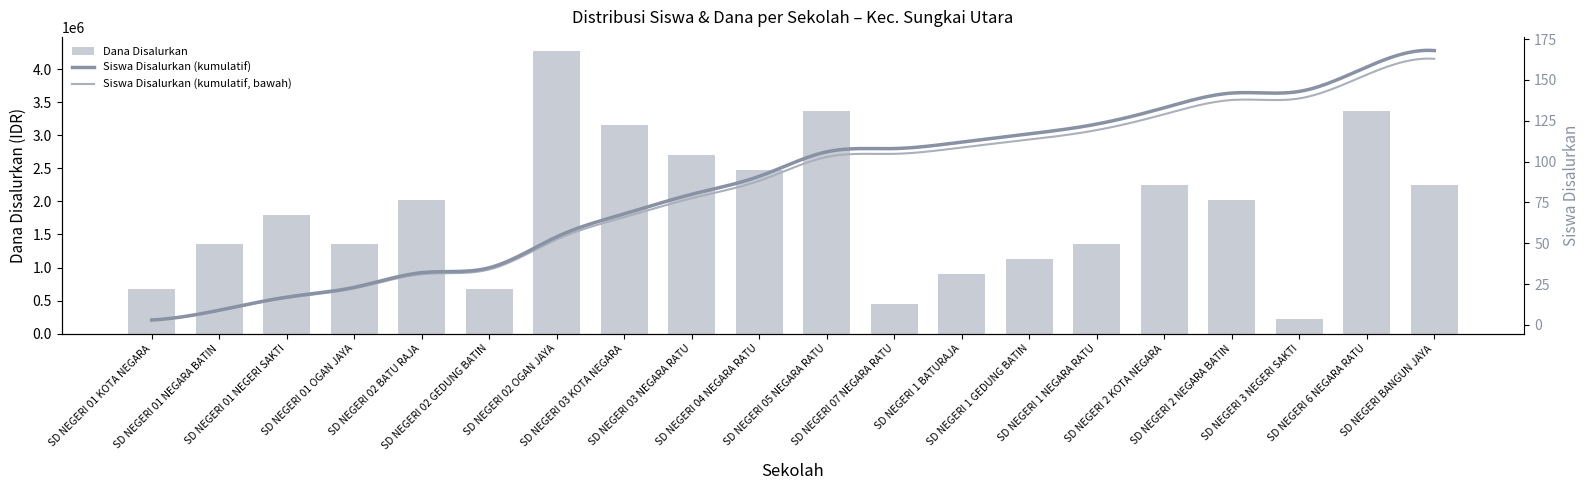

Reading left to right, what are all the values shown in this chart?

675000	1350000	1800000	1350000	2025000	675000	4275000	3150000	2700000	2475000	3375000	450000	900000	1125000	1350000	2250000	2025000	225000	3375000	2250000